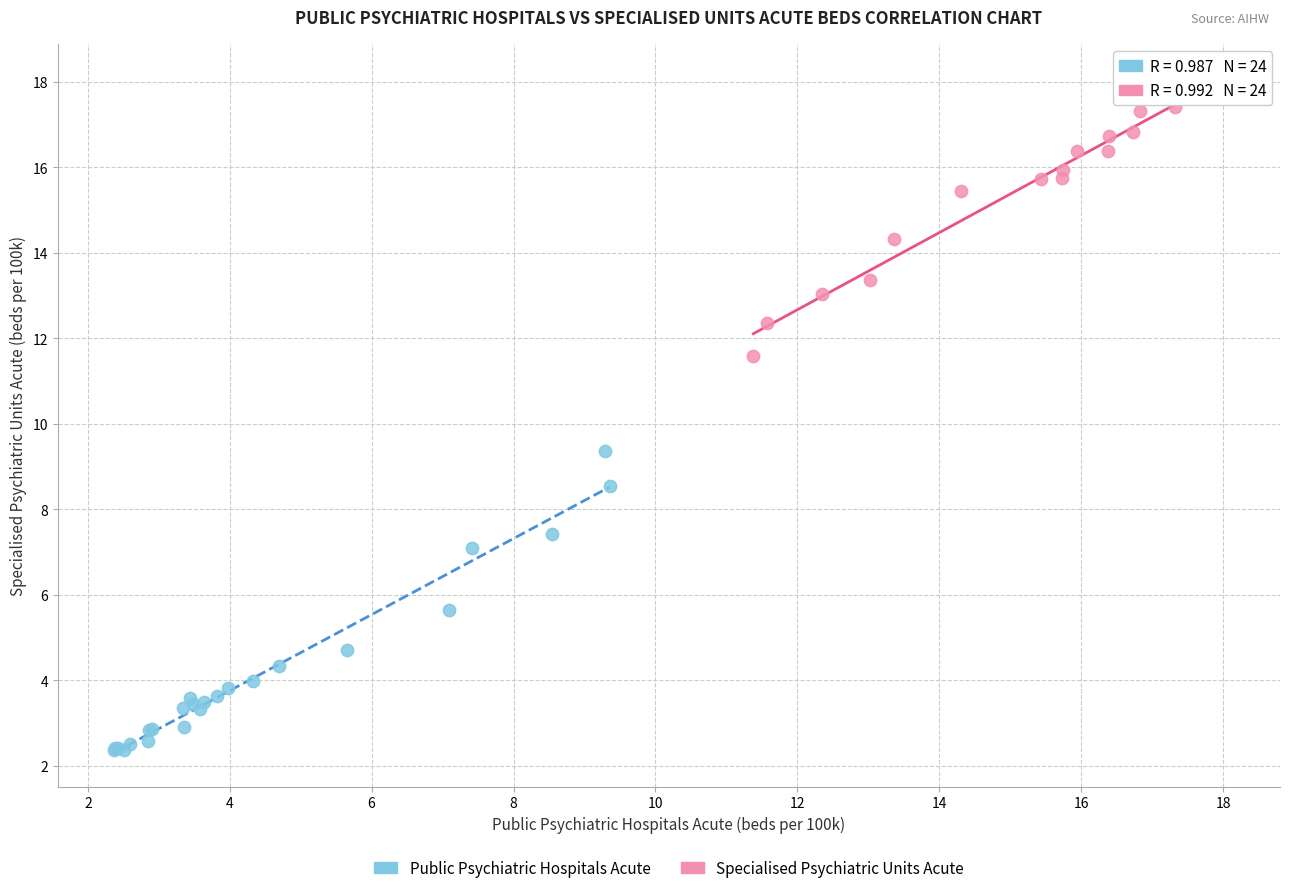

What are all the series names shown in the legend?

Public Psychiatric Hospitals Acute, Specialised Psychiatric Units Acute